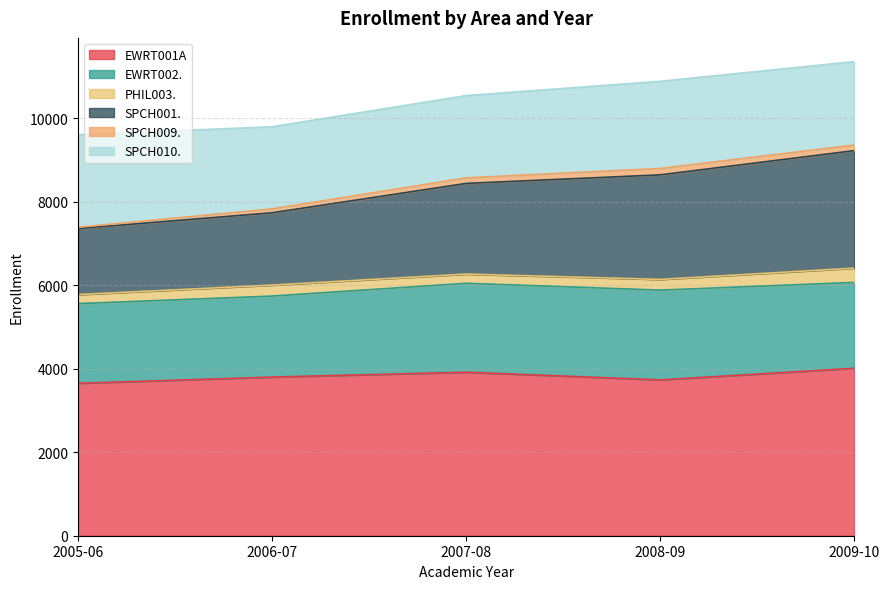

Reading left to right, list all the values displayed in this chart.

EWRT001A: 3652	3802	3918	3735	4013
EWRT002.: 1910	1941	2131	2151	2057
PHIL003.: 217	263	221	256	343
SPCH001.: 1582	1733	2173	2506	2816
SPCH009.: 31	93	133	153	134
SPCH010.: 2216	1968	1972	2089	1999